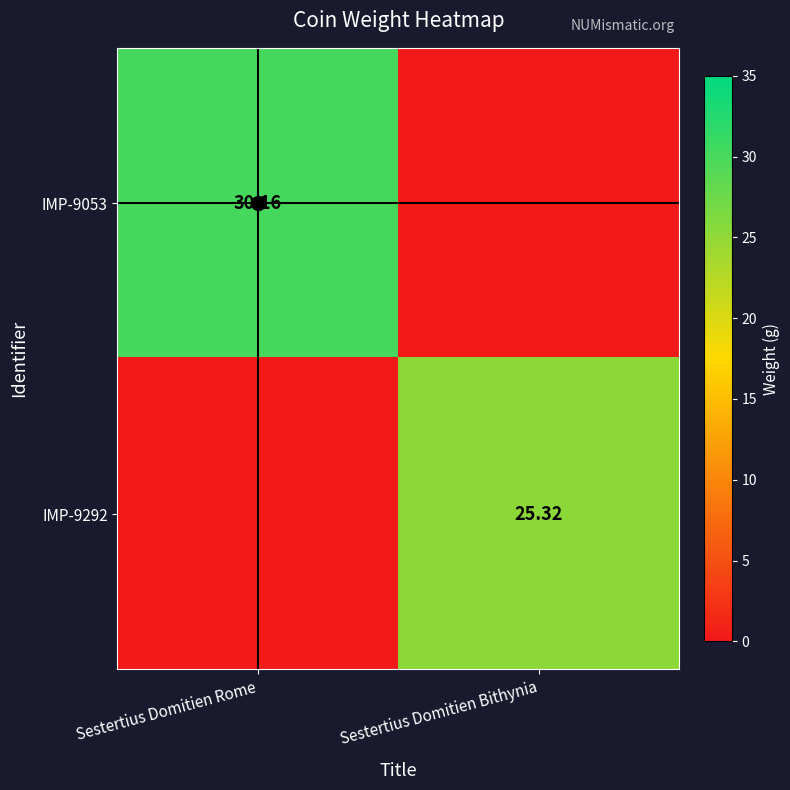

The value of IMP-9292 at Sestertius Domitien Bithynia is 25.3. True or false?

True